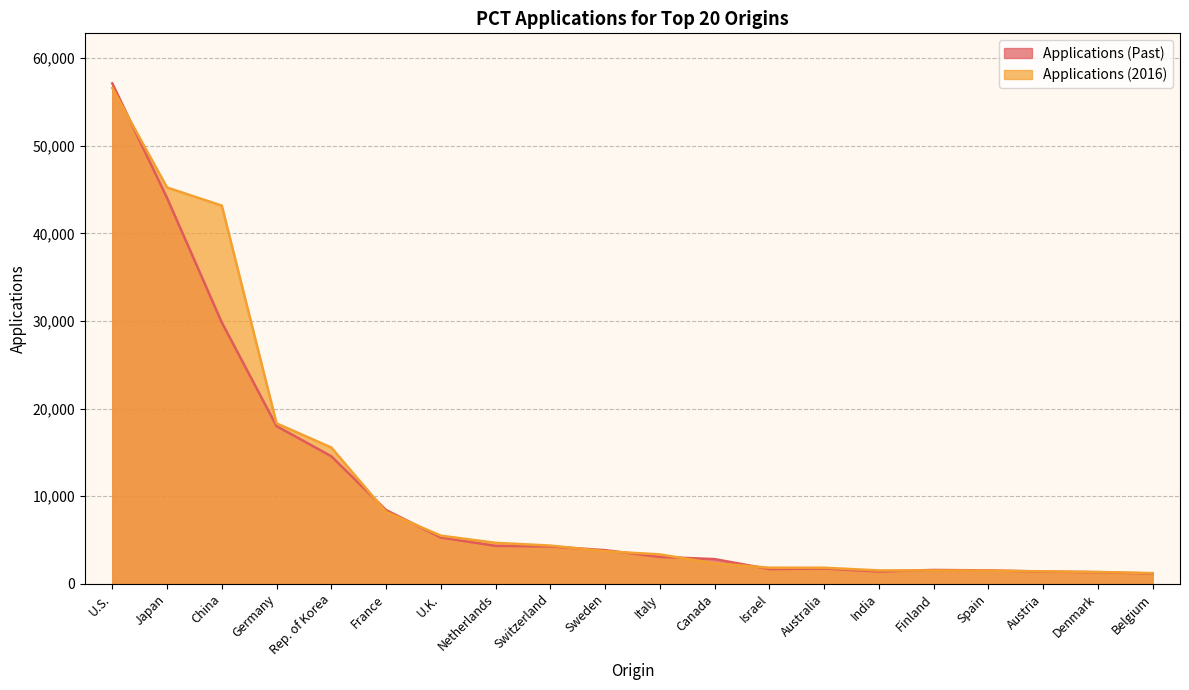

At which label does Applications_2016 reach its peak?

U.S.